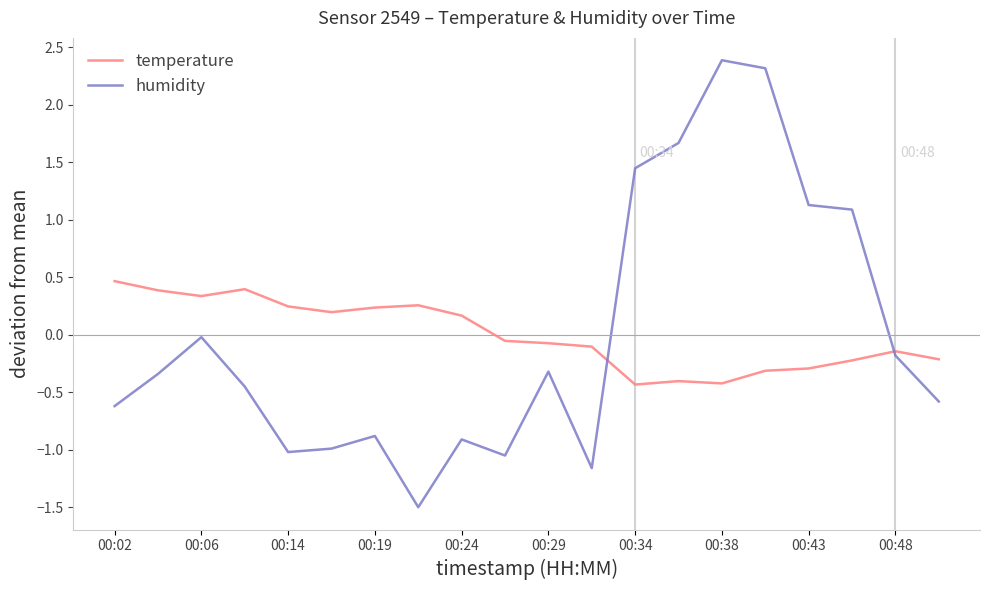

What is the highest value of the humidity series?

2.4